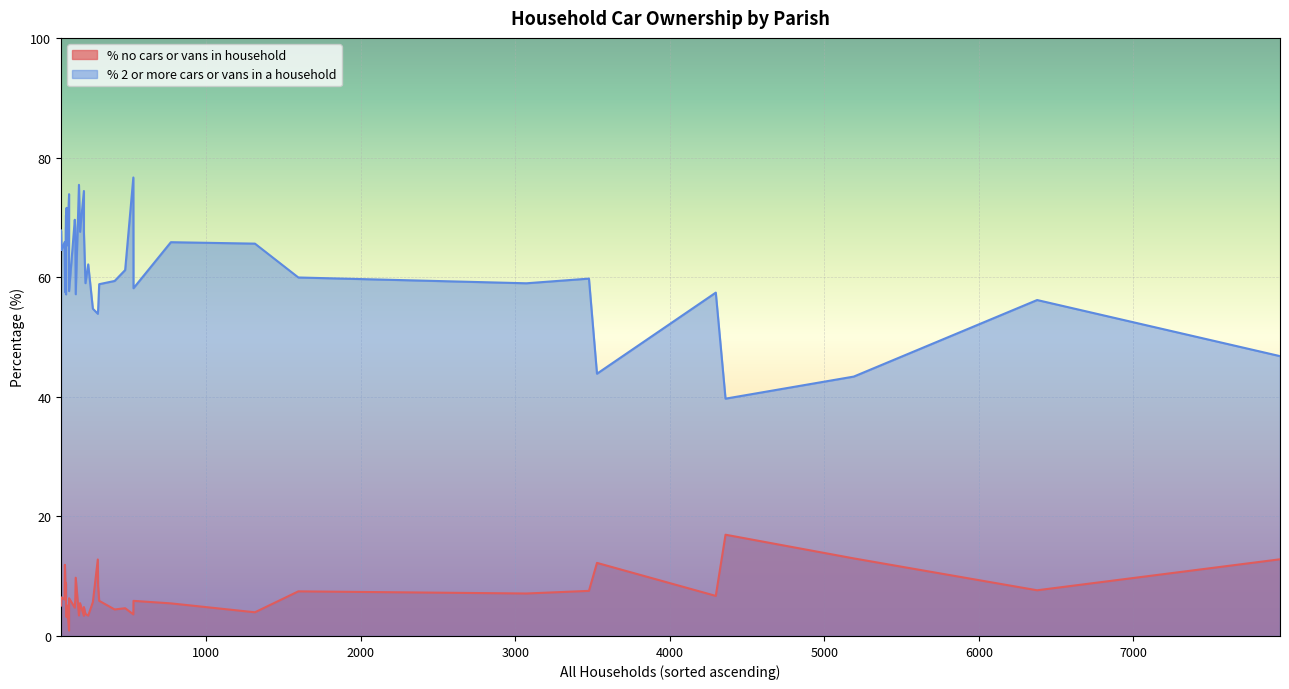

Rank the series by their maximum value, from lowest to highest.

% no cars or vans in household, % 2 or more cars or vans in a household